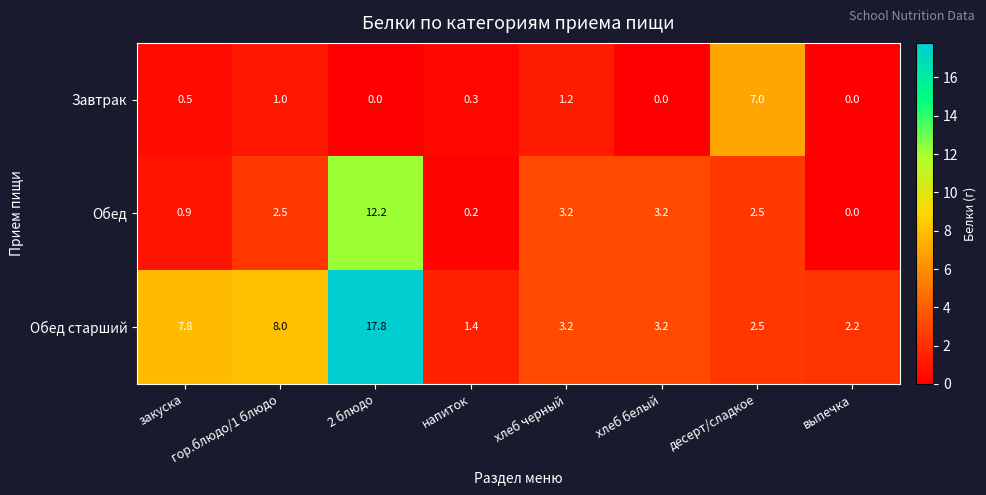

How many values in the Обед series exceed 2?

5